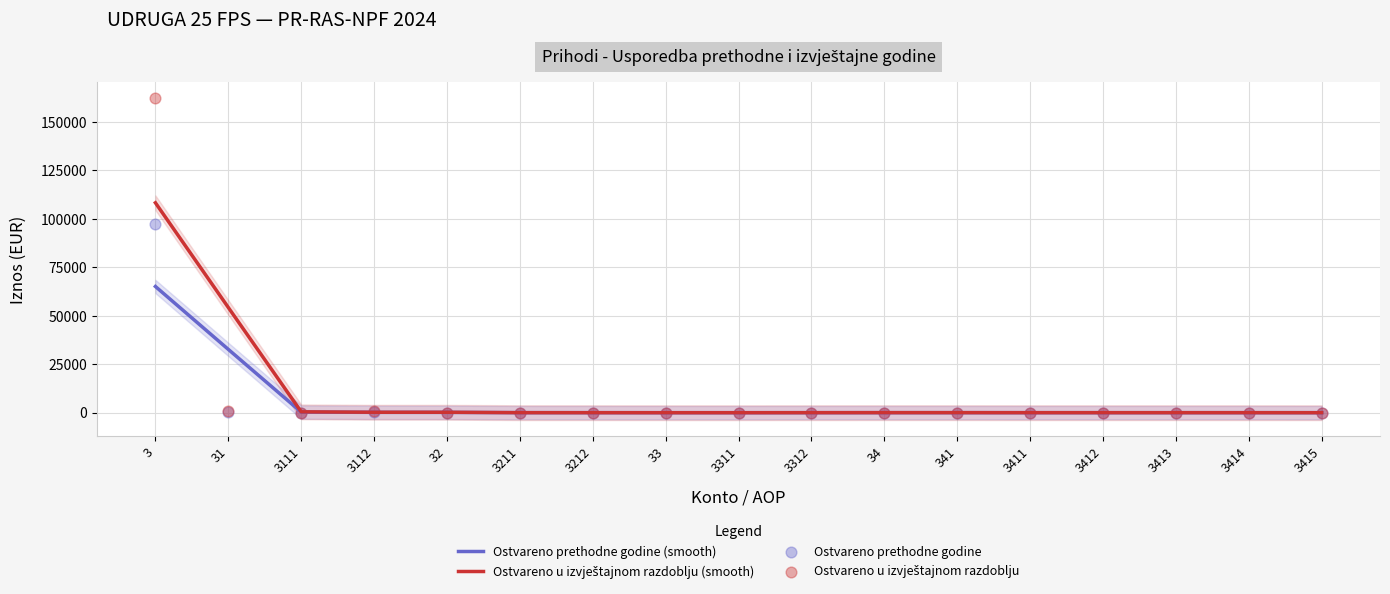

Which series reaches the minimum Y coordinate?

Ostvareno prethodne godine (smooth)